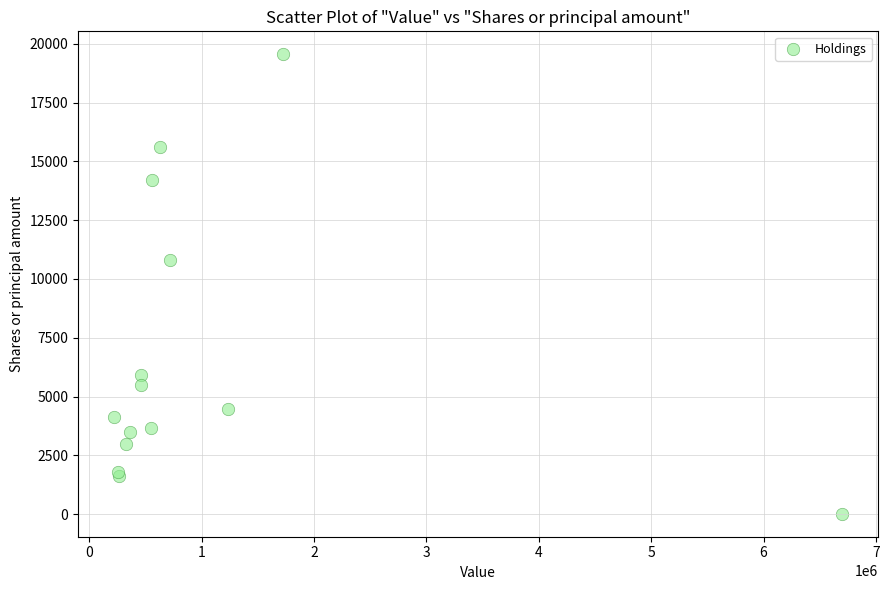

What Y value in the scatter plot is closest to 9783?

10784